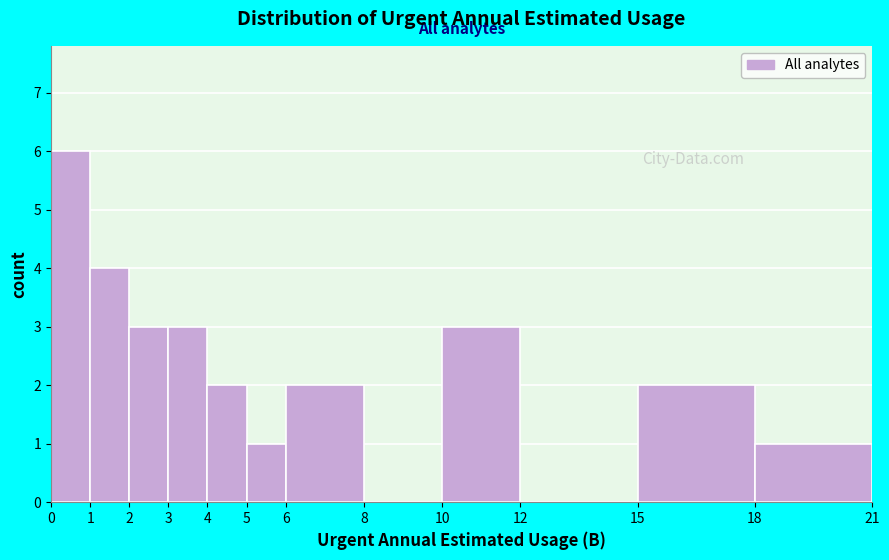

Reading left to right, list every bar in this chart as the range it spans on the x-axis followed by its height. The values are not printed on the chart, so give them approximately, as read against the axis.

0 to 1: 6
1 to 2: 4
2 to 3: 3
3 to 4: 3
4 to 5: 2
5 to 6: 1
6 to 8: 2
8 to 10: 0
10 to 12: 3
12 to 15: 0
15 to 18: 2
18 to 21: 1